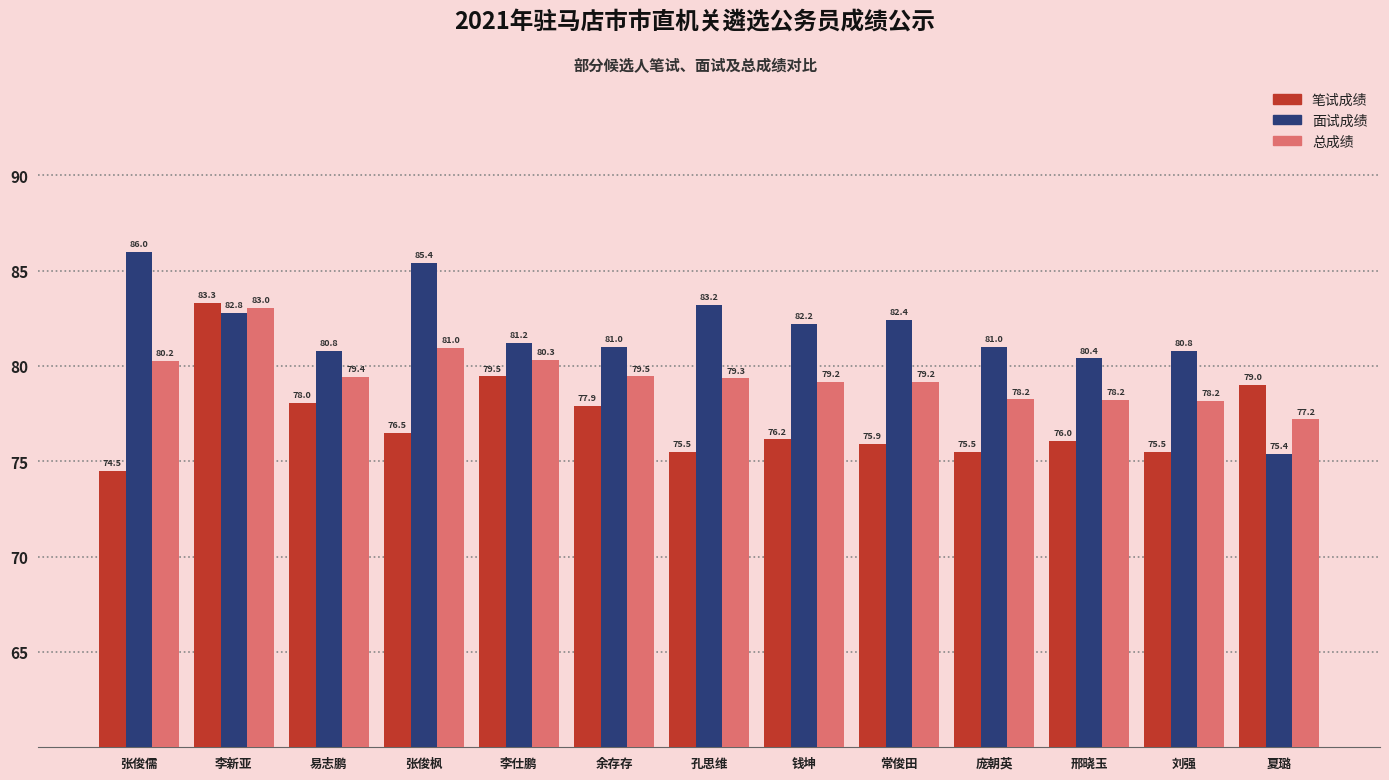

Which category has the lowest value across all series?

张俊儒